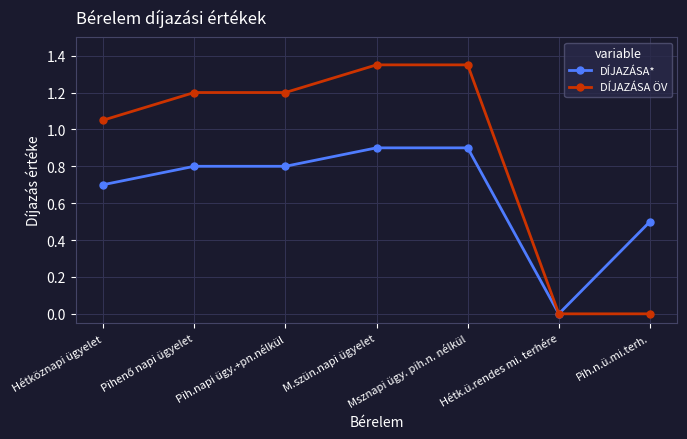

What are all the series names shown in the legend?

DÍJAZÁSA*, DÍJAZÁSA ÖV